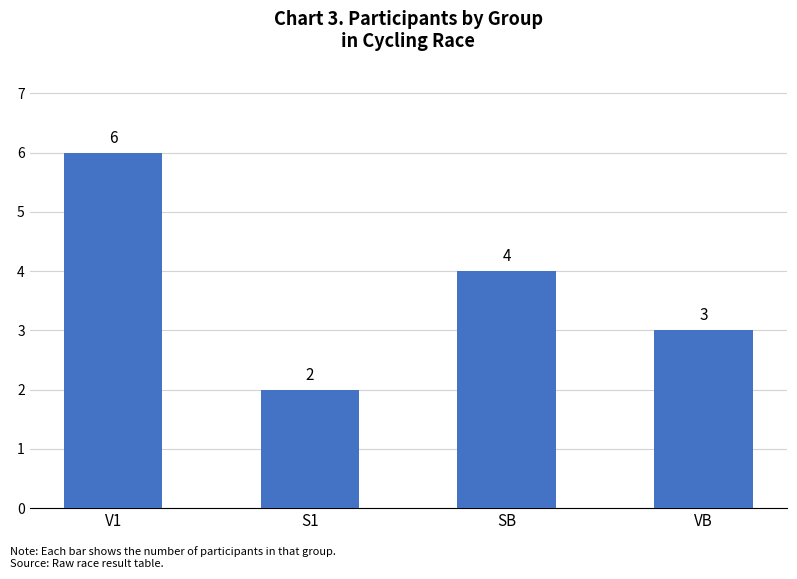

List the labels in order of value, smallest first.

S1, VB, SB, V1